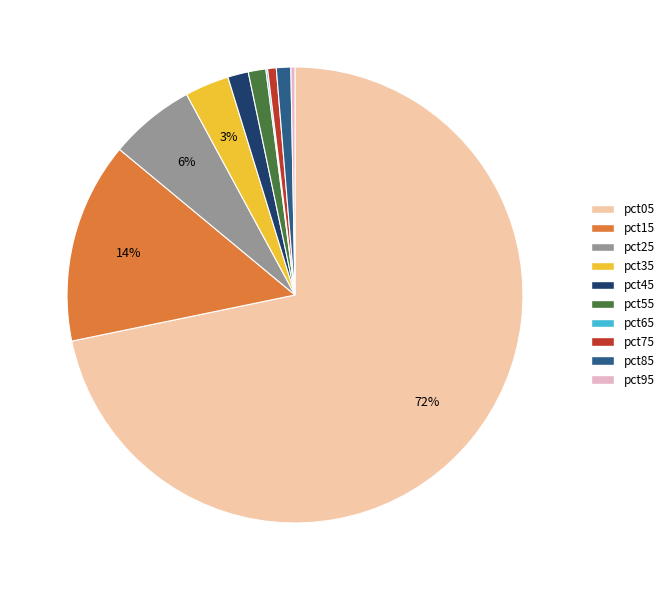

Which category has the biggest portion of the pie?

pct05